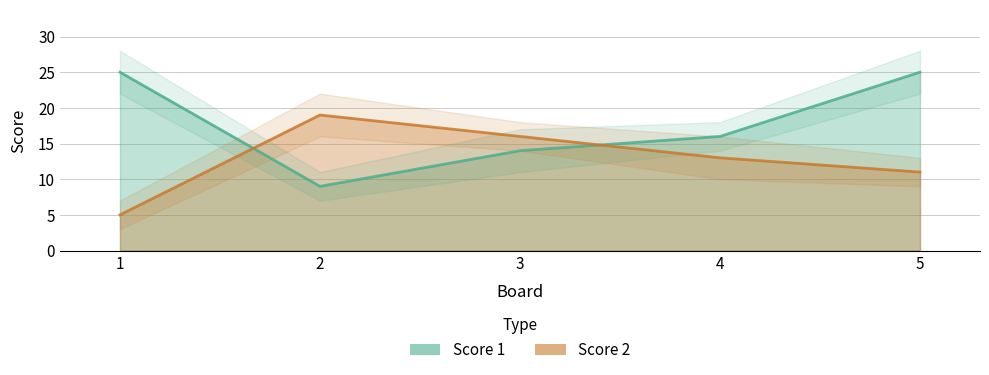

What is the value of the Score 2 point at the 1st from the left?

5